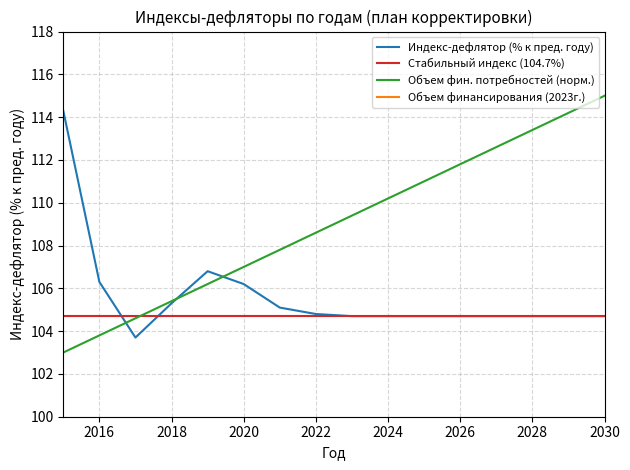

What is the value of the Индекс-дефлятор (% к пред. году) point at the 2nd from the left?

106.3